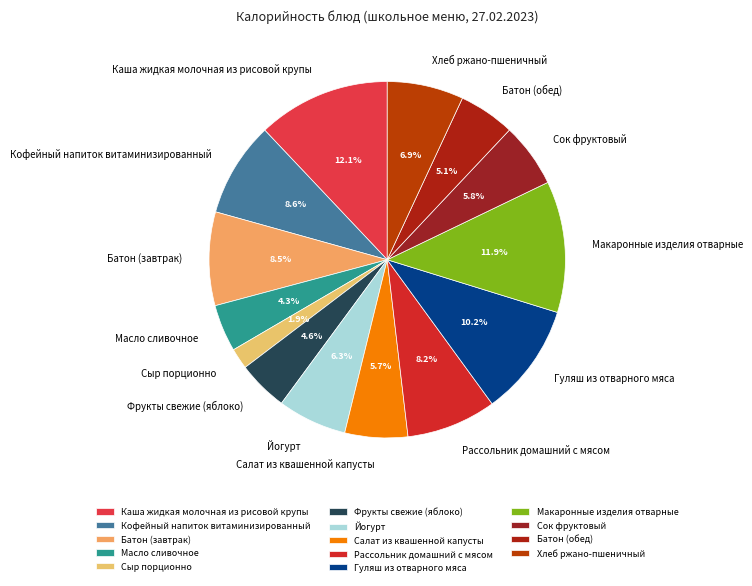

Which category has the smallest portion of the pie?

Сыр порционно